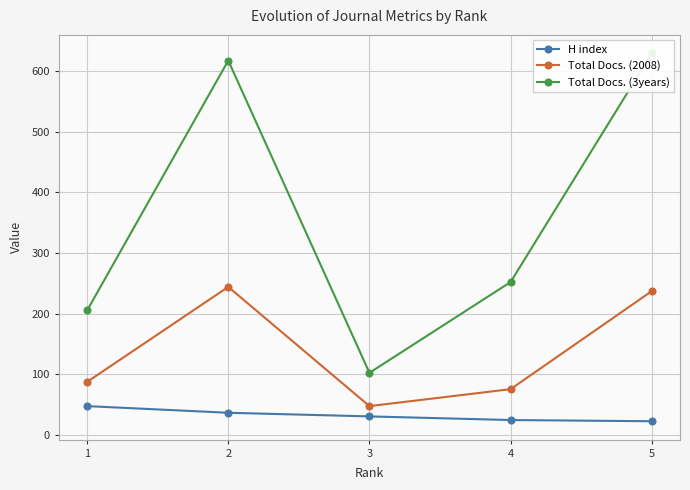

Reading right to left, transcribe all the data shown in this chart.

H index: 5=22	4=24	3=30	2=36	1=47
Total Docs. (2008): 5=237	4=75	3=47	2=244	1=87
Total Docs. (3years): 5=630	4=252	3=102	2=618	1=205